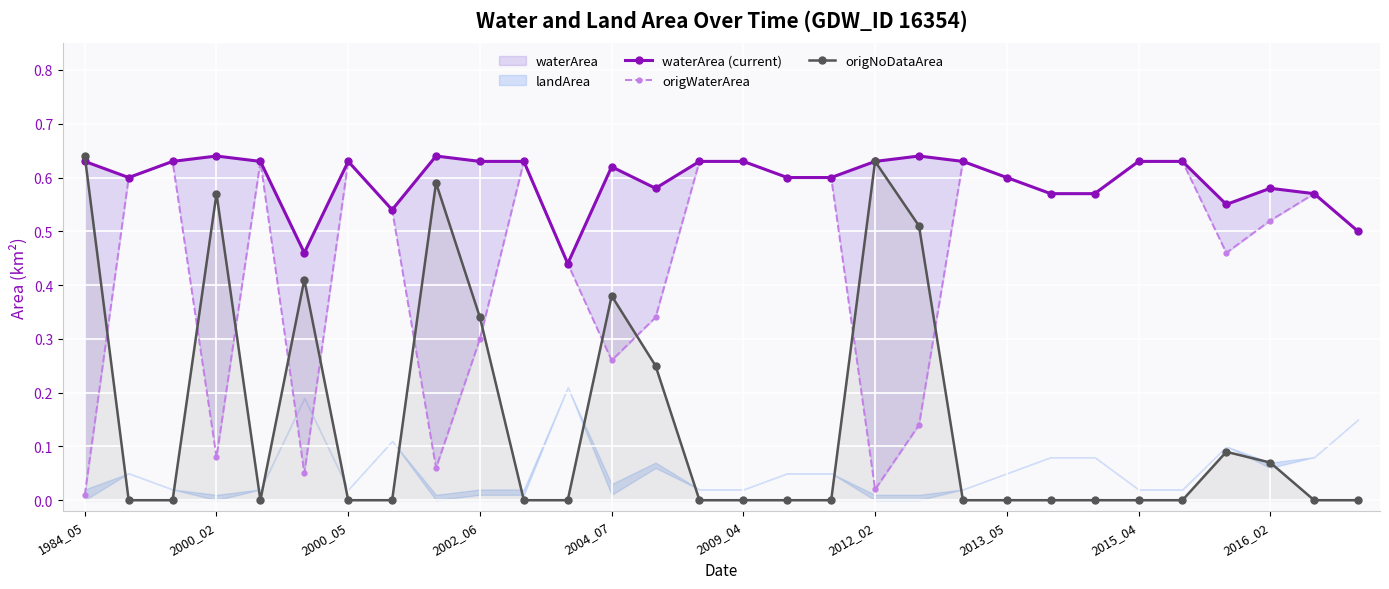

What is the average value of the waterArea (current) series?

0.6